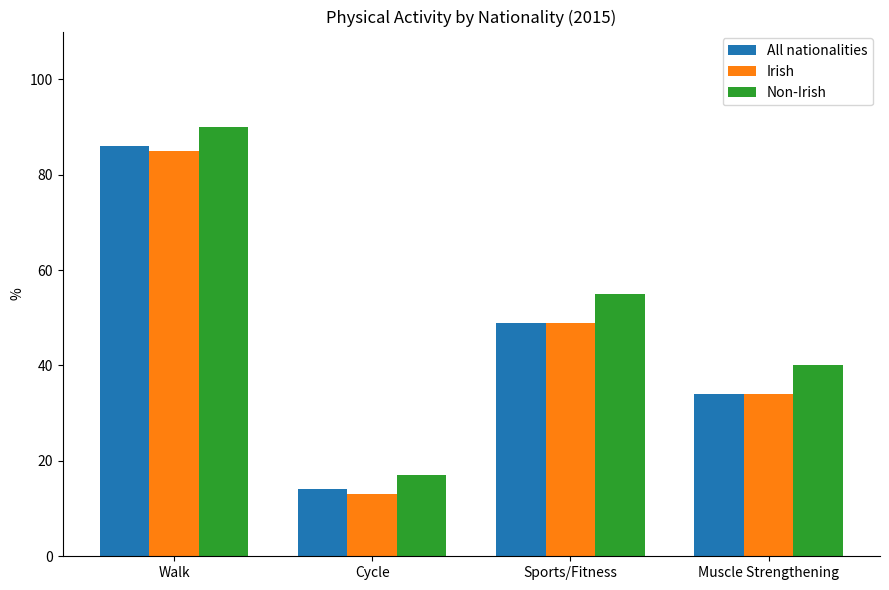

How many bars are there in total?

12